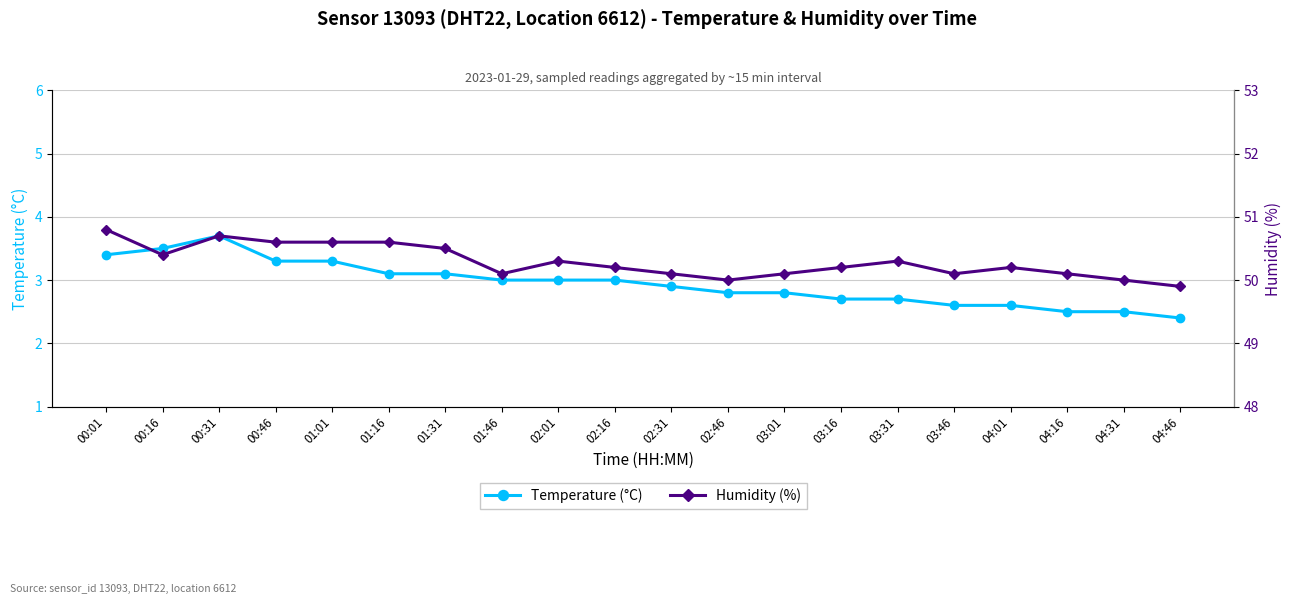

At which category does Temperature (°C) reach its first local peak?

00:31